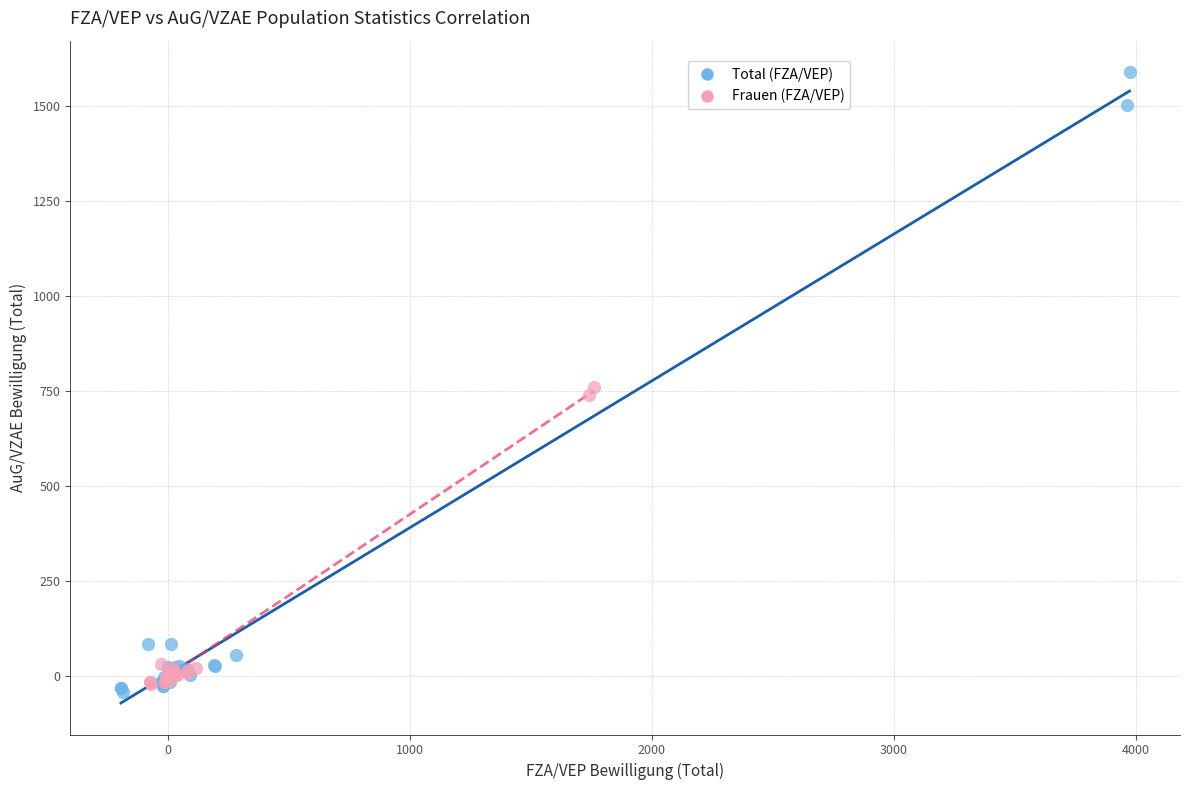

Which series contains the highest Y value?

Total (FZA/VEP)